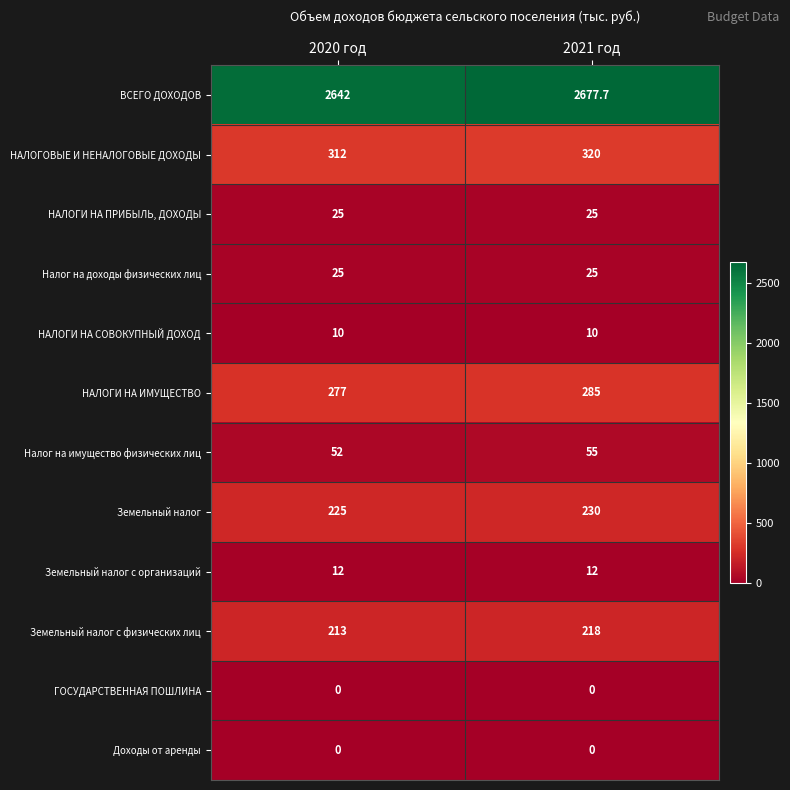

What is the highest value of the ВСЕГО ДОХОДОВ series?

2677.7